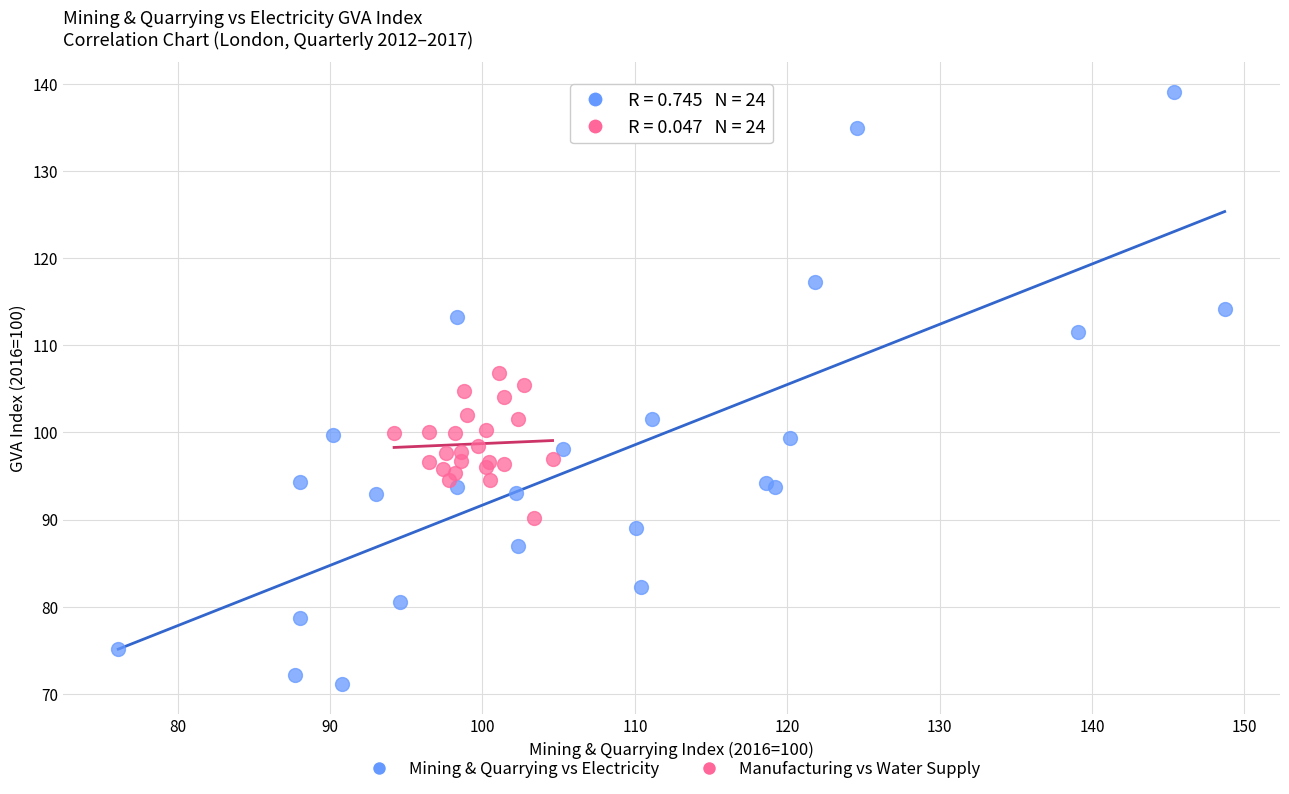

Which series has the widest spread of Y values?

Mining & Quarrying vs Electricity